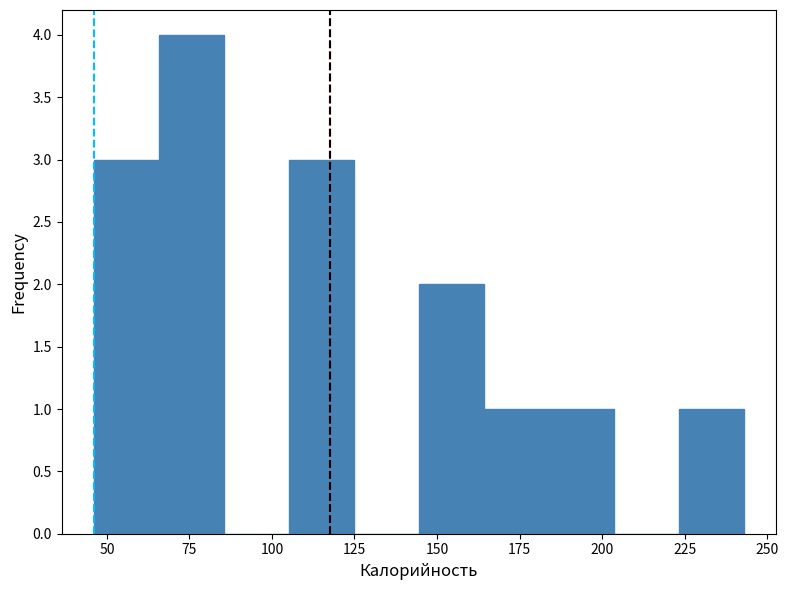

Around what value on the x-axis is the tallest bar? Give the approximate position of its centre, as read against the axis.

75